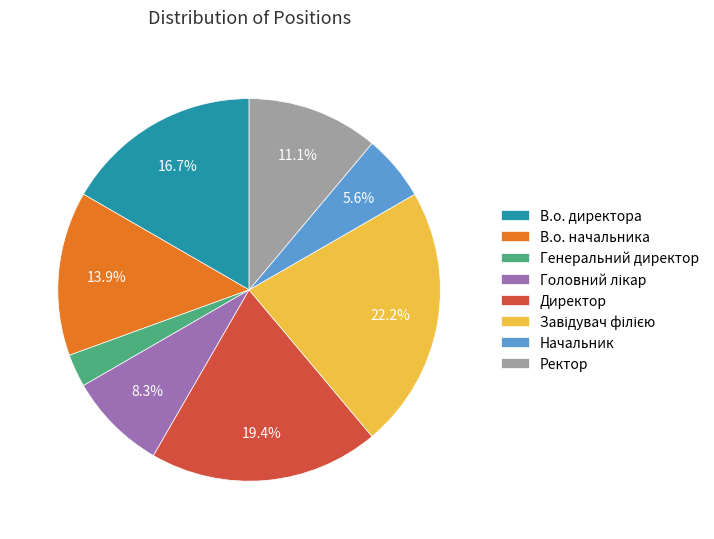

Is Директор the majority of the pie?

No